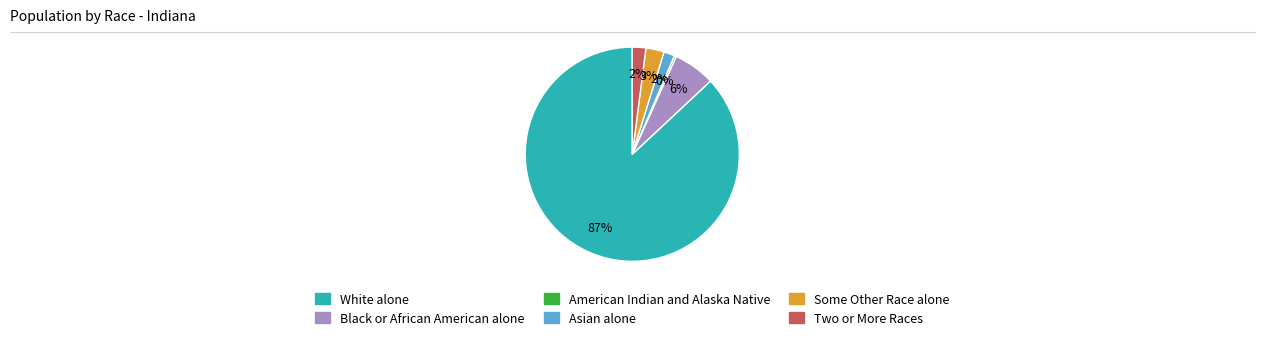

To the nearest percent, what is the combined percentage of White alone and Black or African American alone?

93%